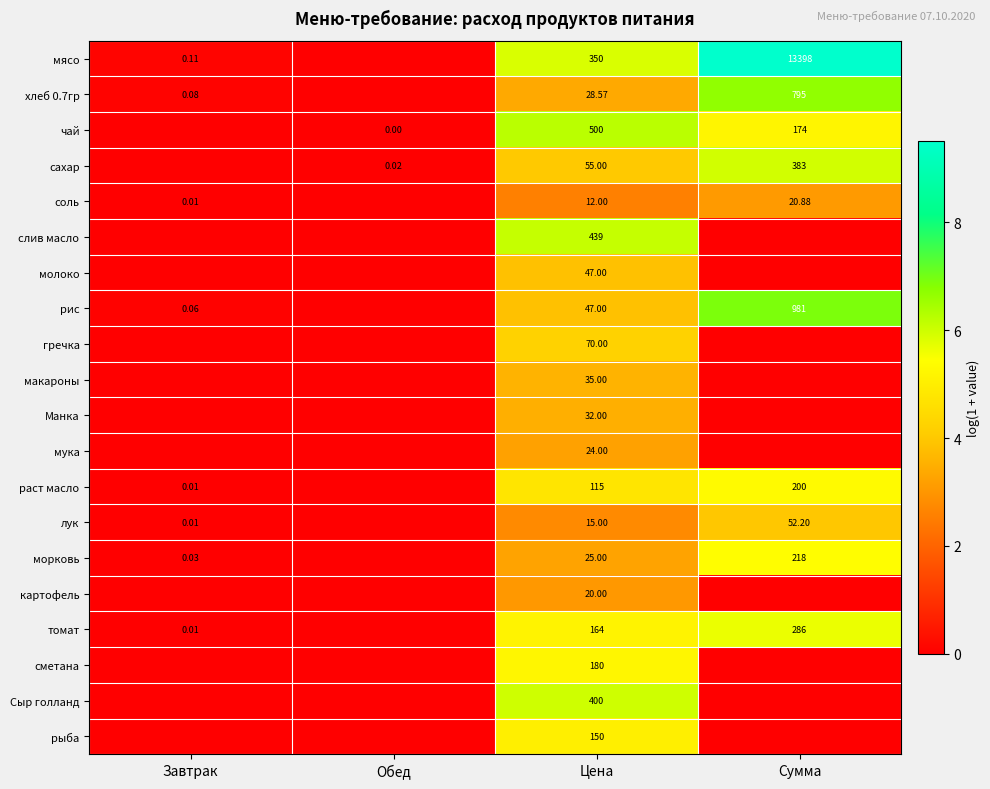

Where is Манка nearest to the value 1?

Завтрак